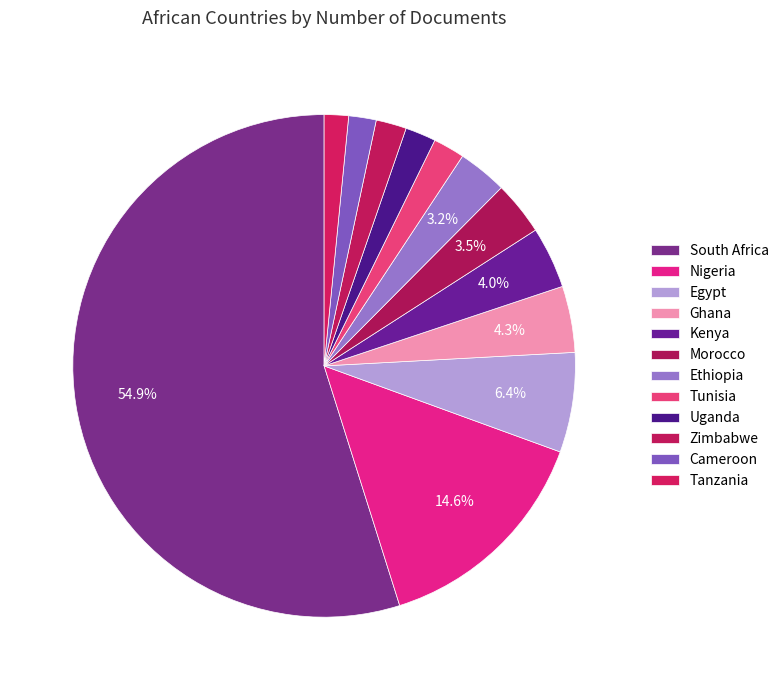

Count the number of slices in the pie.

12